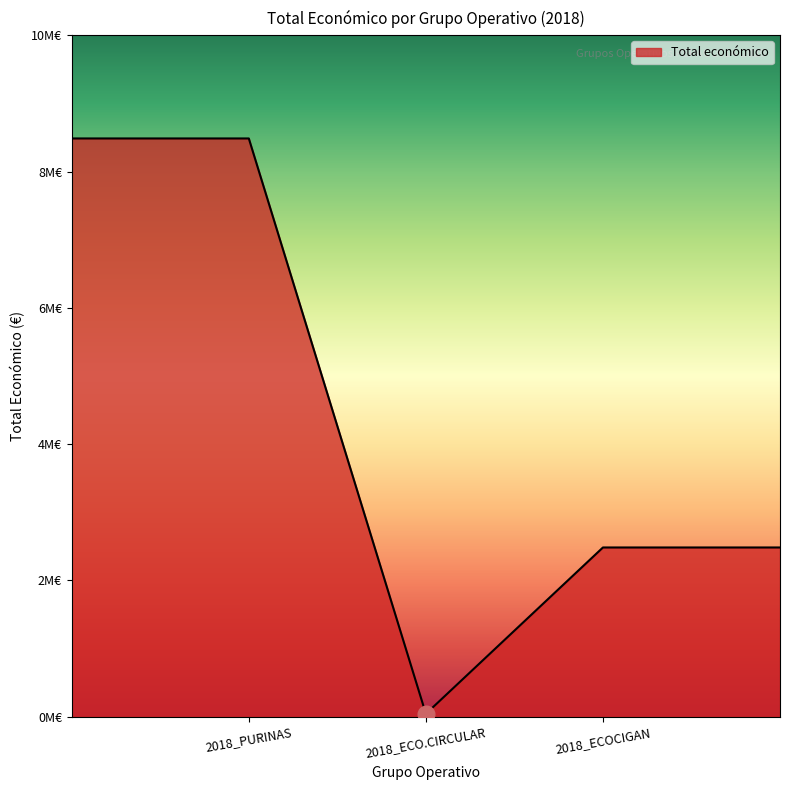

What is the label of the 3rd point from the right?

2018_PURINAS